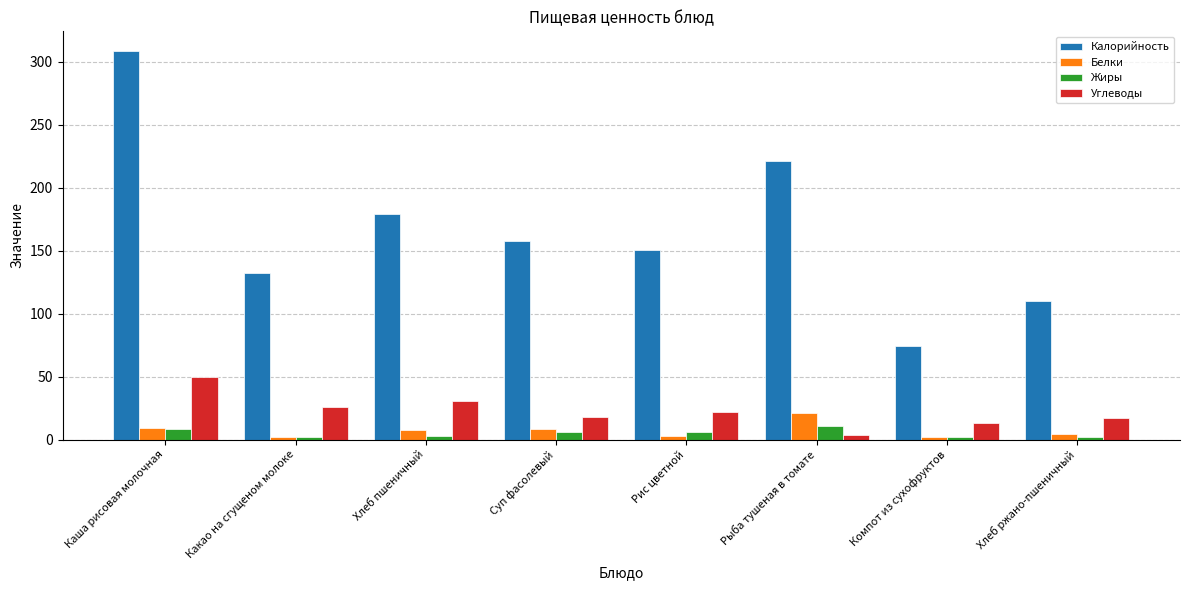

Between Рис цветной and Рыба тушеная в томате, which series saw the biggest shift?

Калорийность